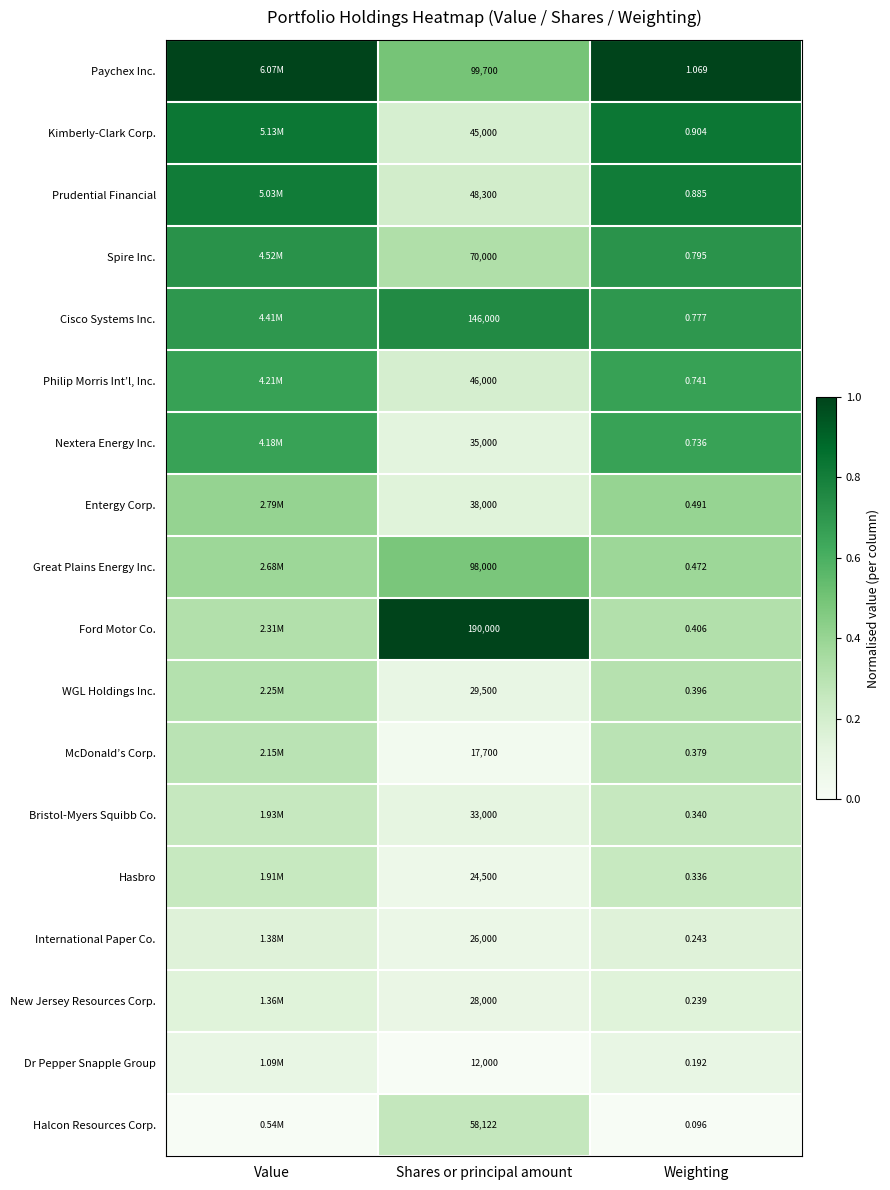

At which category is the sum across all series the highest?

Value